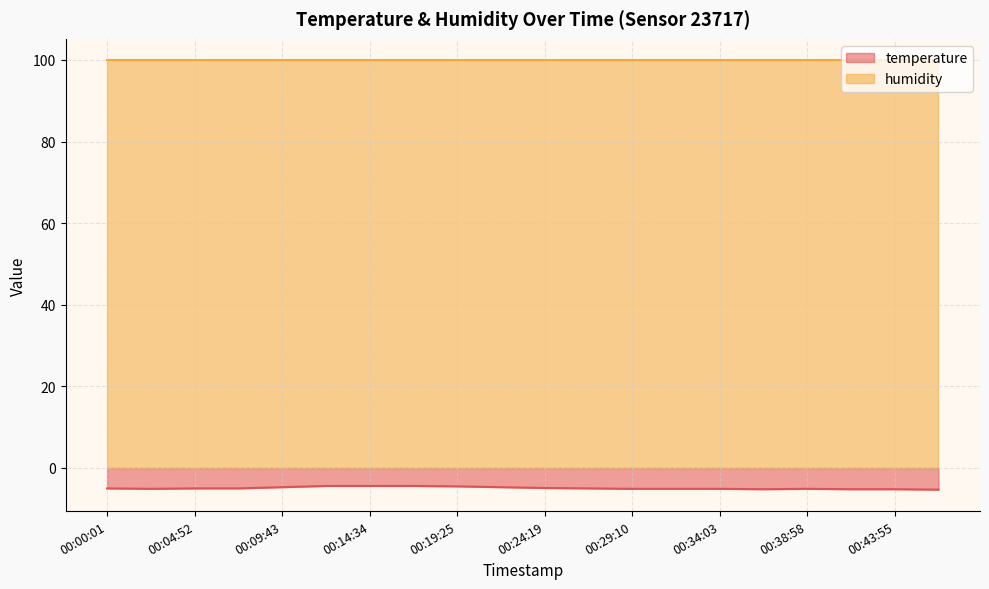

What is the sum of all values?

-98.4